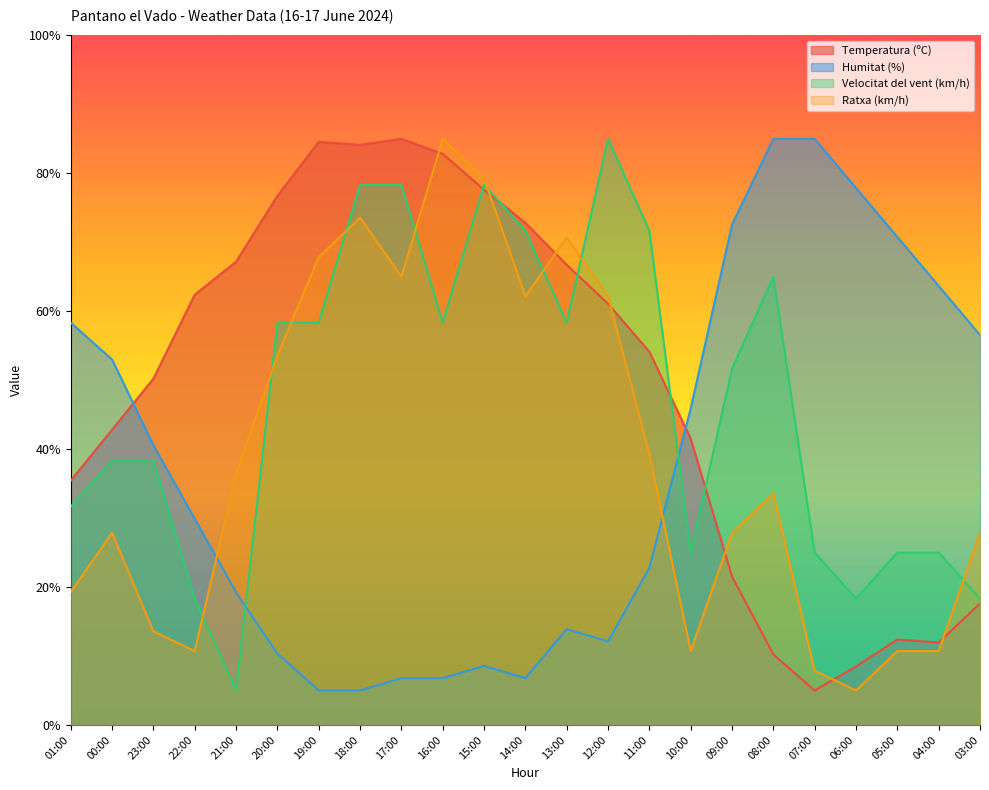

What is the label of the 1st point from the right?

03:00